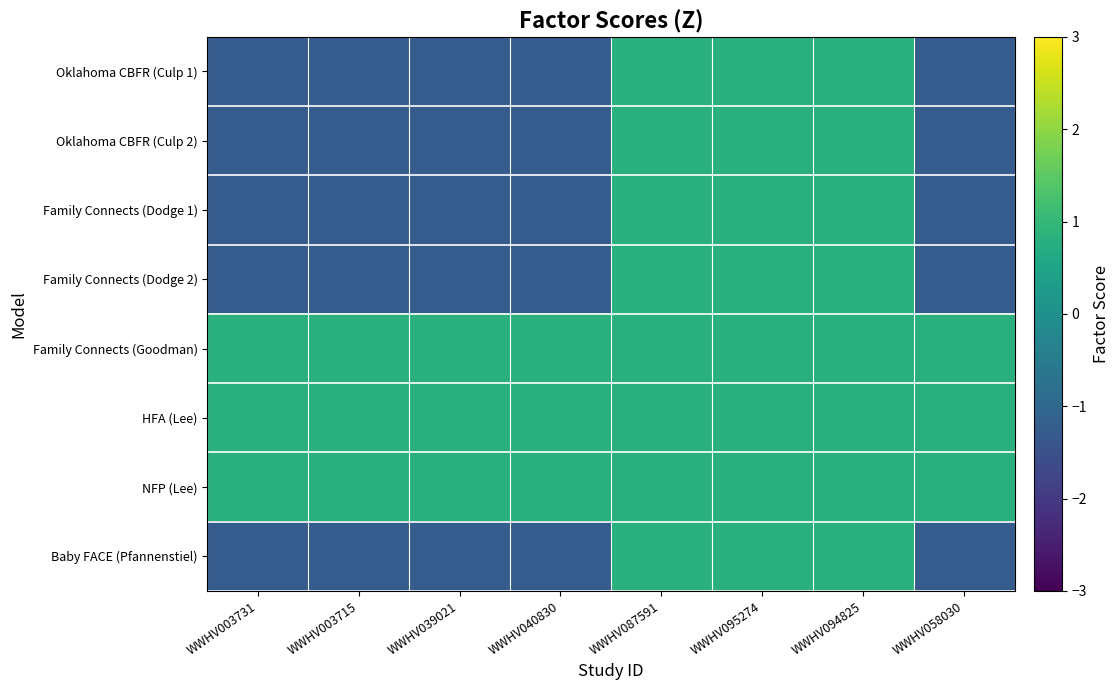

What is the difference between the highest and lowest values at WWHV040830?

2.0